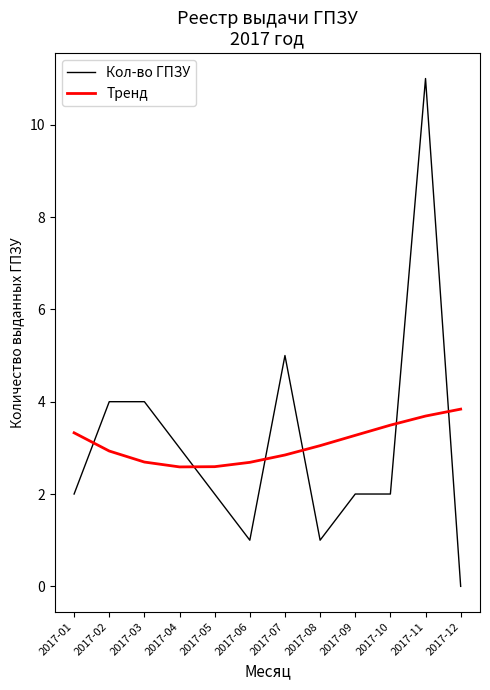

What is the total value across all series at 2017-07?

7.8